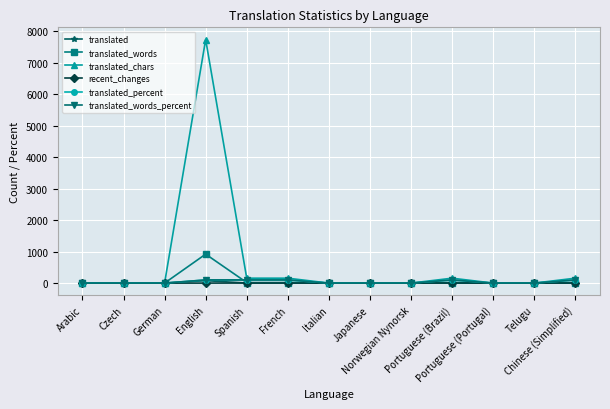

How many lines are shown in the chart?

6